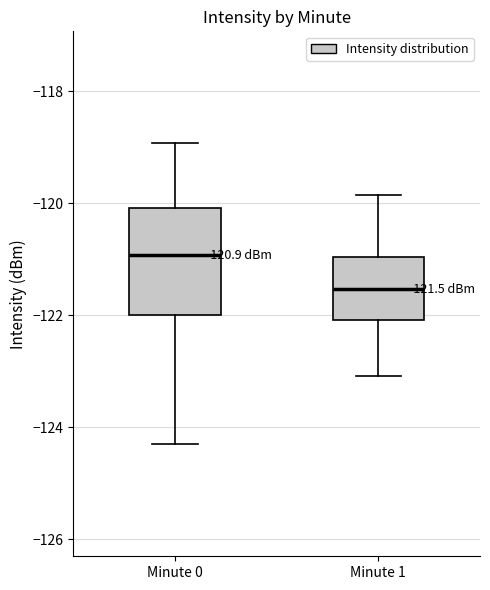

Which box's median line is the highest?

Minute 0